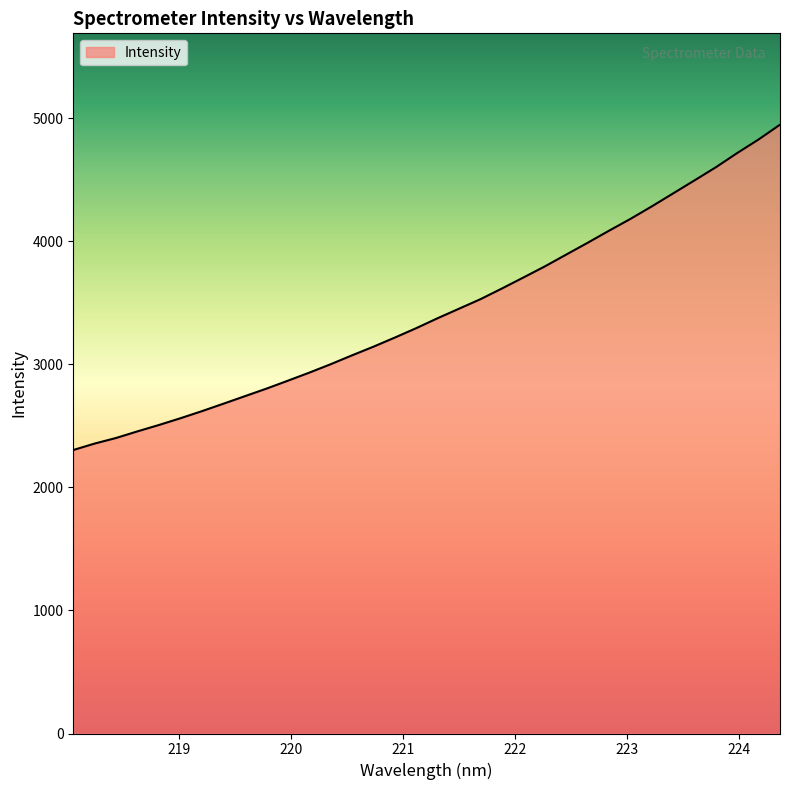

What is the greatest value displayed?

4947.9